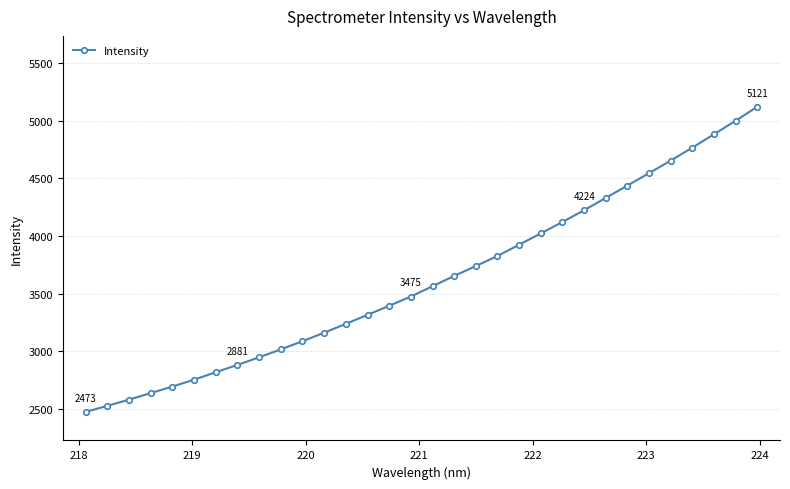

What is the smallest value displayed?

2473.3